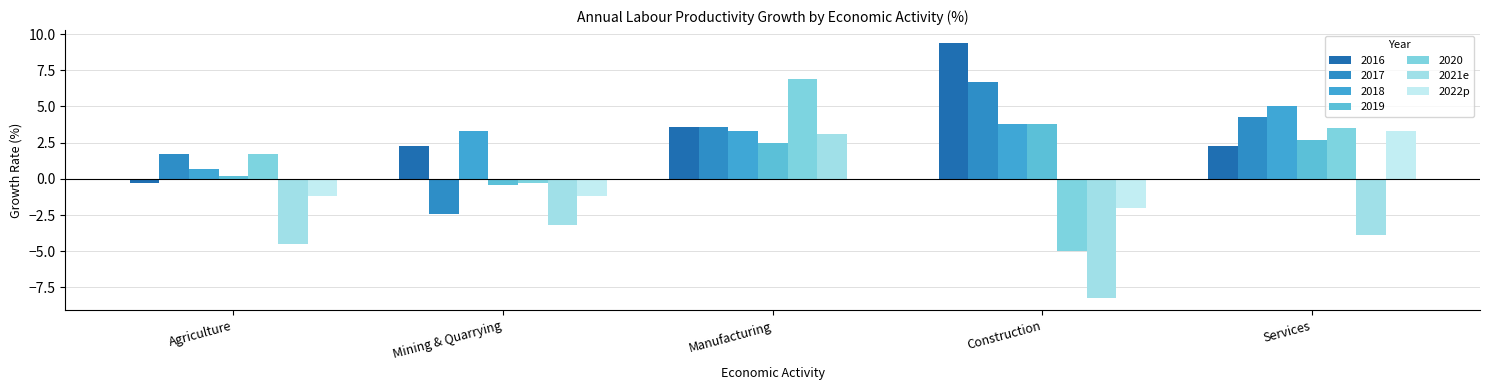

At which label does 2022p first exceed -1?

Manufacturing